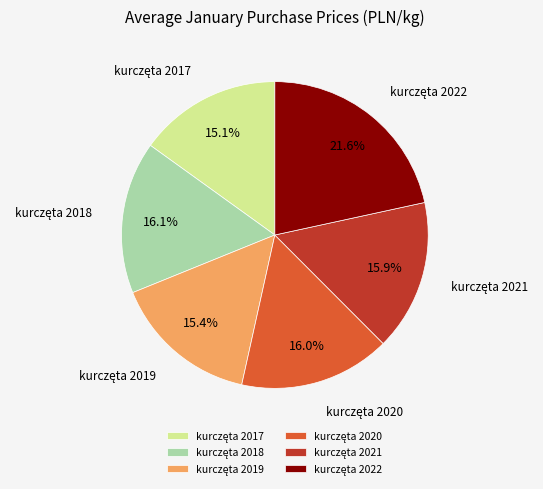

Is there any slice that represents more than half of the pie?

No